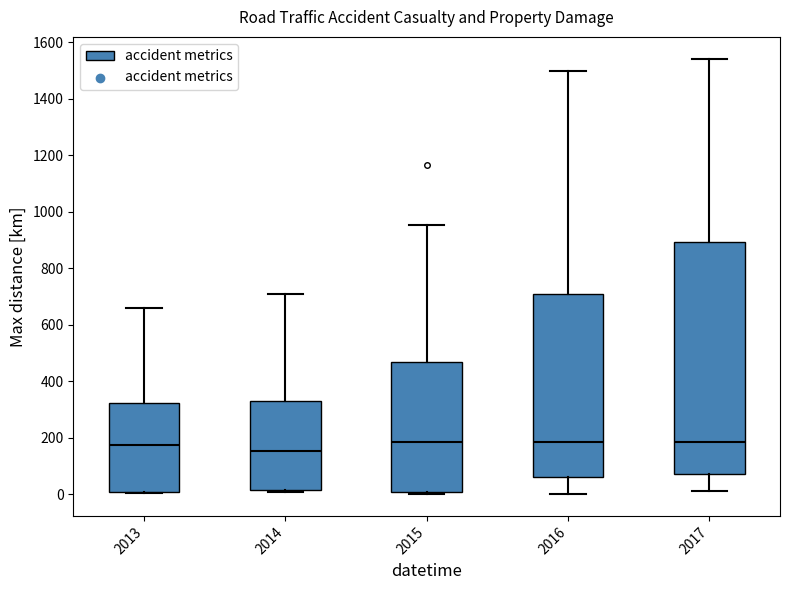

Which box is the tallest, from its lower edge to its upper edge?

2017